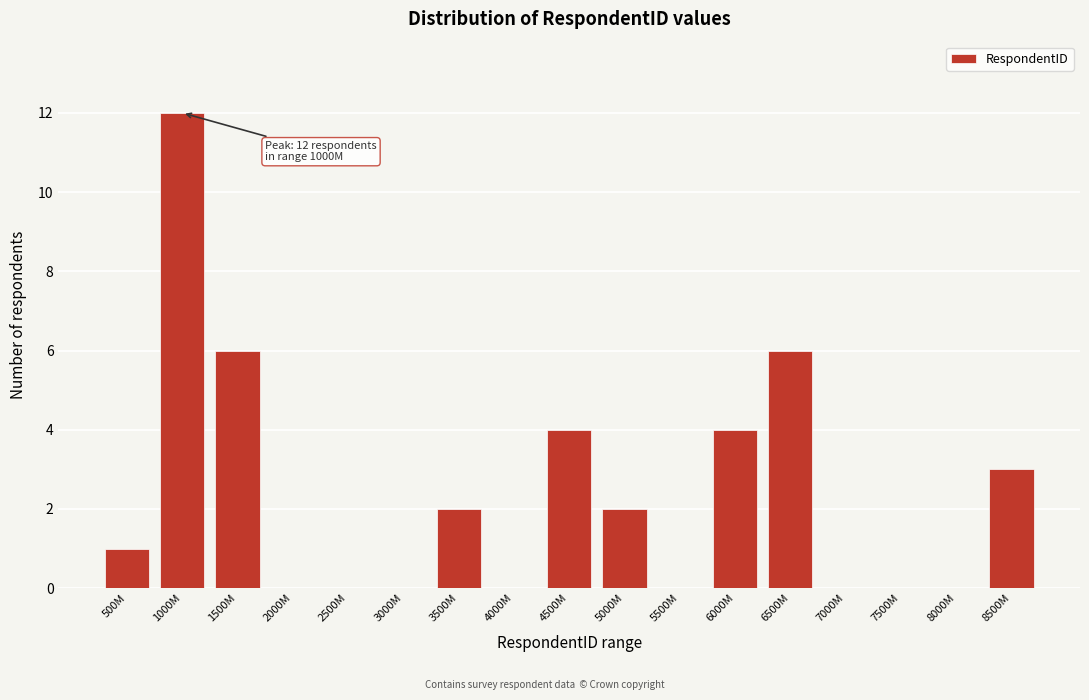

Reading left to right, extract all data points from this chart.

500M=1	1000M=12	1500M=6	2000M=0	2500M=0	3000M=0	3500M=2	4000M=0	4500M=4	5000M=2	5500M=0	6000M=4	6500M=6	7000M=0	7500M=0	8000M=0	8500M=3